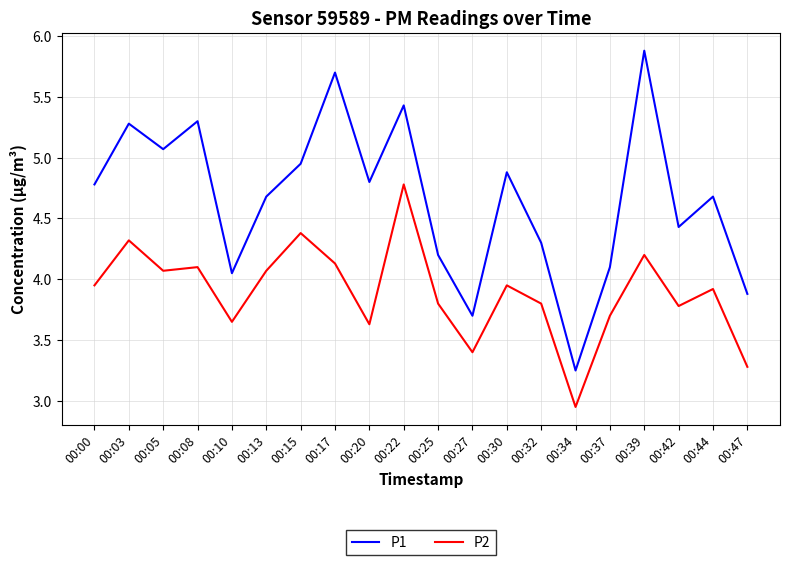

Where is the first local minimum for P1?

00:05